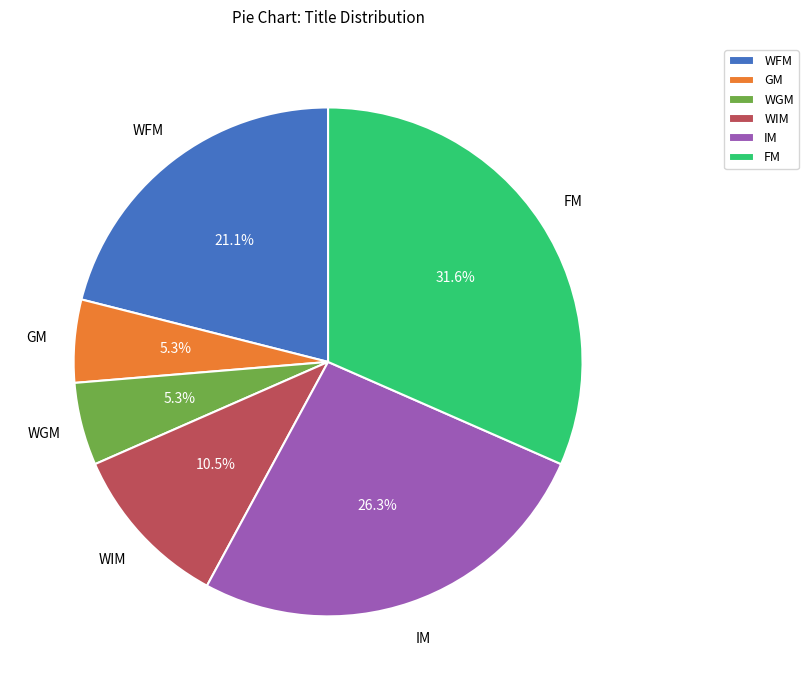

The GM slice represents 5% of the pie. True or false?

True